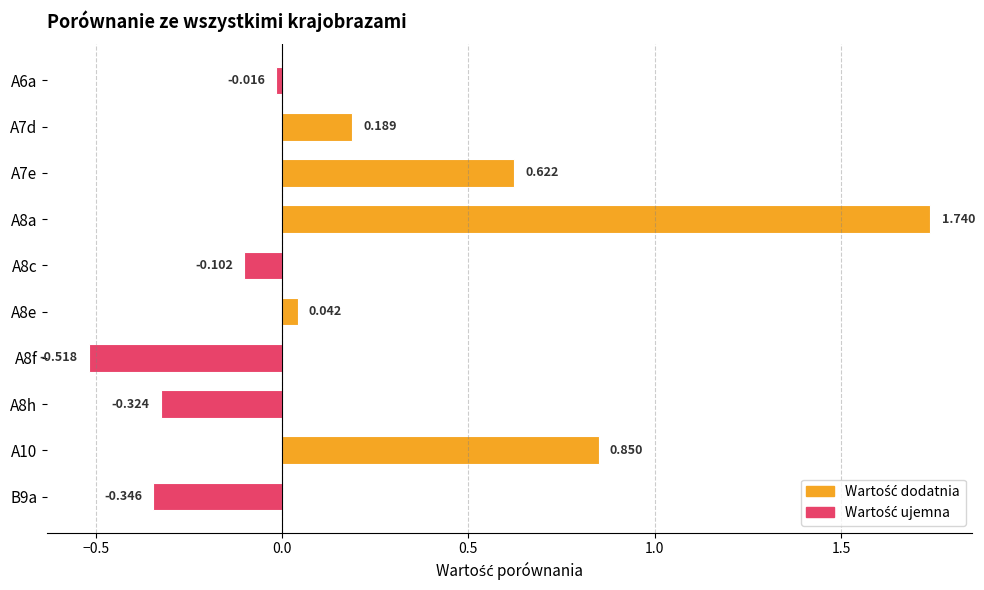

Rank the categories by value from lowest to highest.

A8f, B9a, A8h, A8c, A6a, A8e, A7d, A7e, A10, A8a